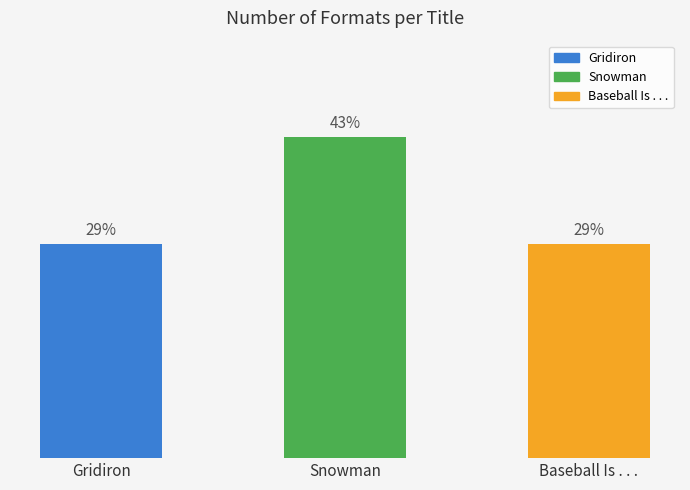

Rank the categories by value from highest to lowest.

Snowman, Gridiron, Baseball Is . . .